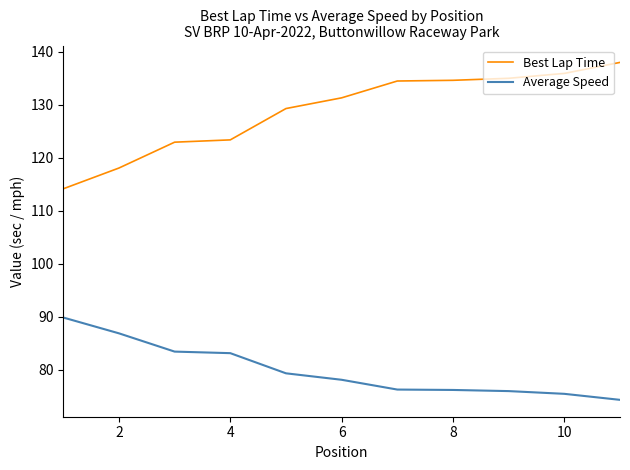

Which series has the largest total across all categories?

Best Lap Time